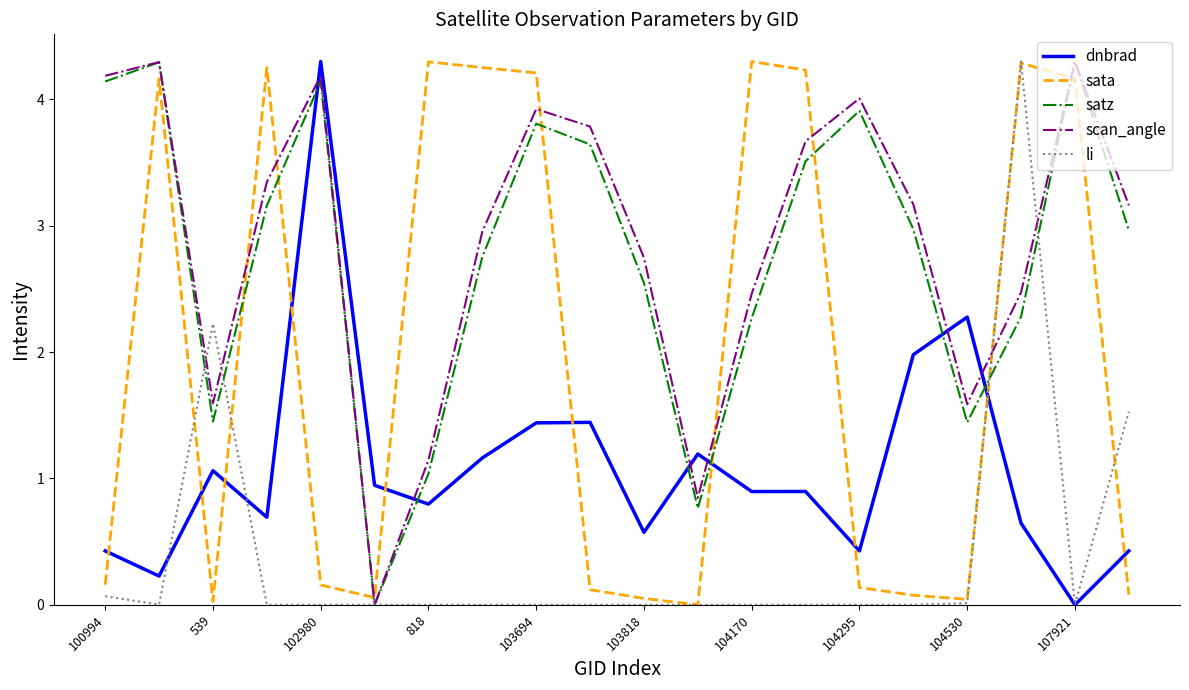

After their last crossing, which series has the higher values: satz or dnbrad?

satz